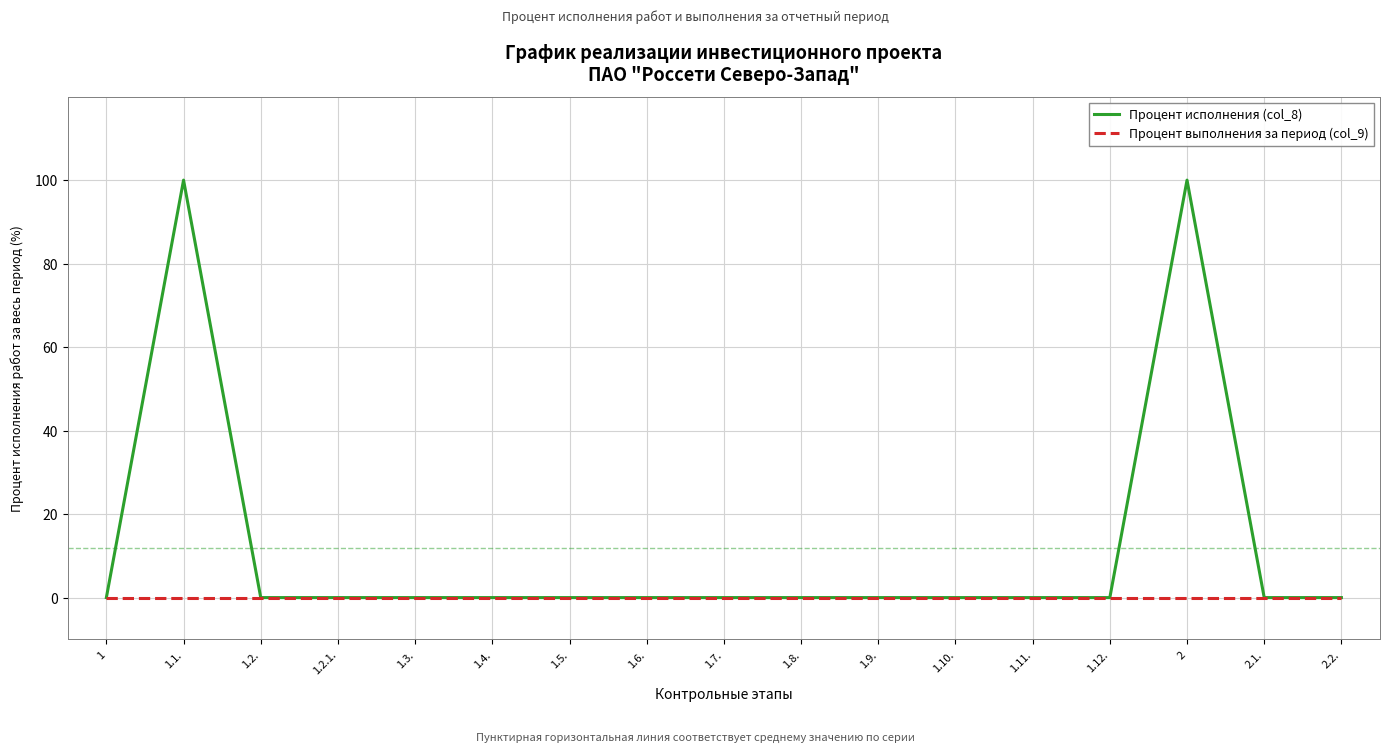

How many distinct data groups are displayed?

2